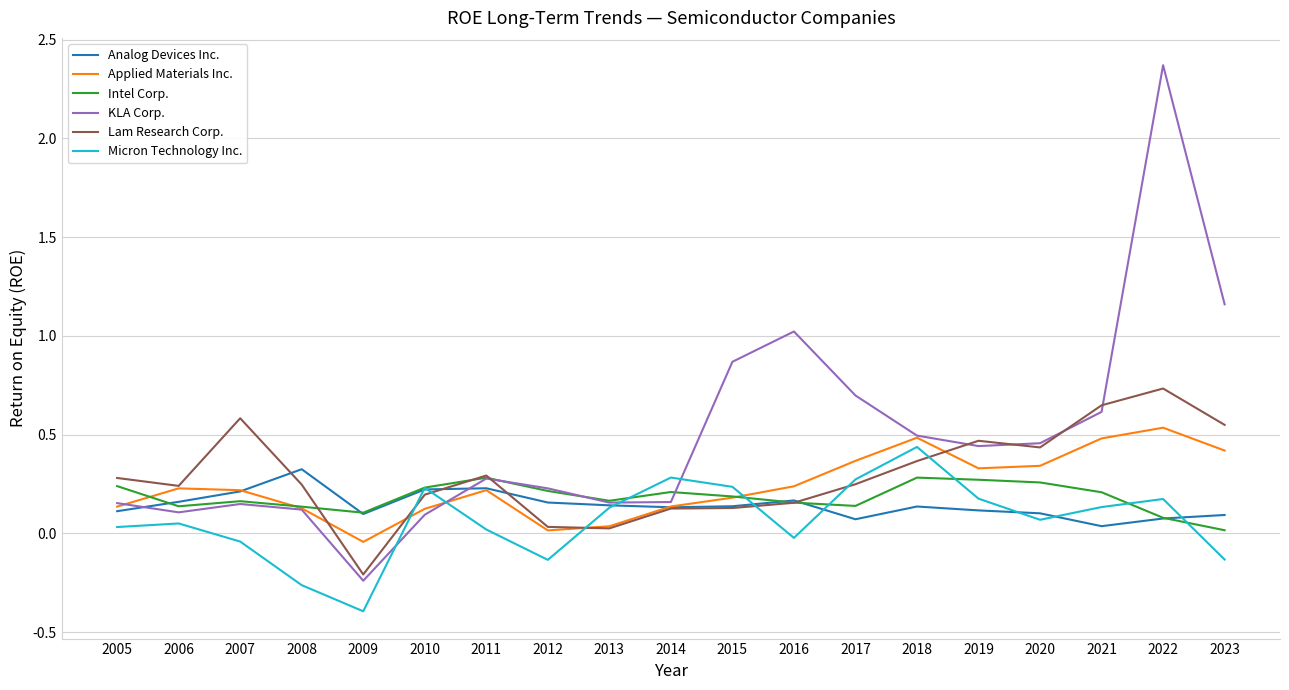

At which label does KLA Corp. reach its minimum?

2009